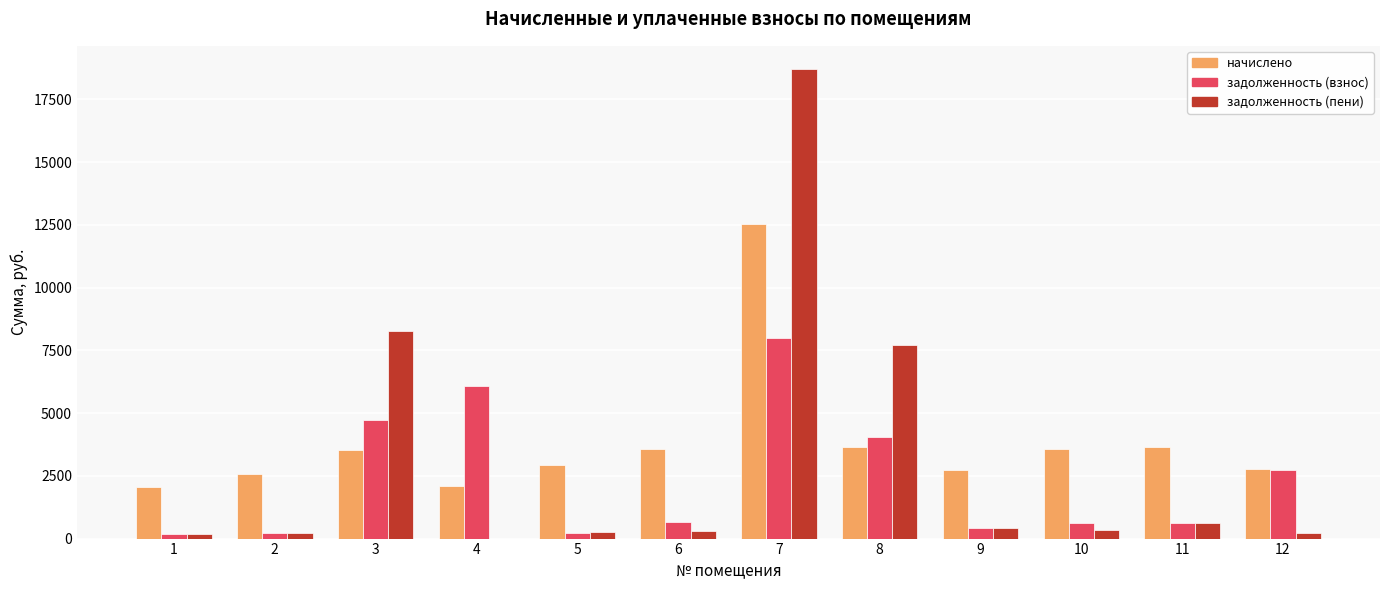

At which category is the sum across all series the highest?

7